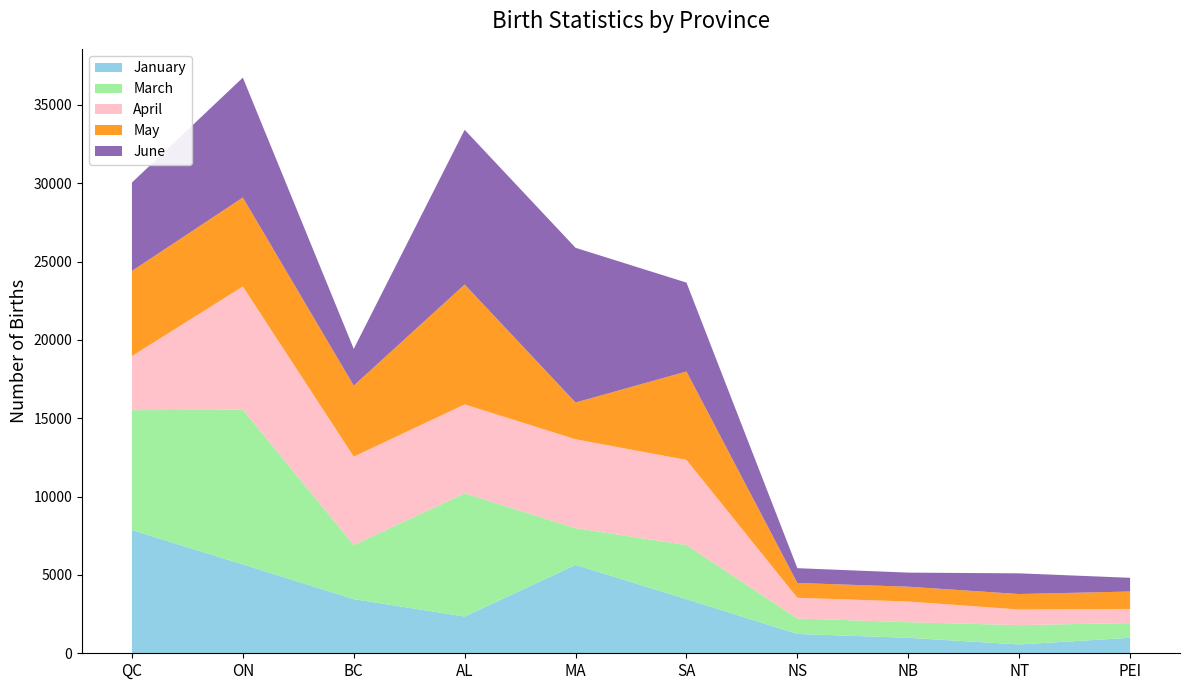

Reading right to left, what are all the values shown in this chart?

January: PEI=987	NT=564	NB=987	NS=1234	SA=3456	MA=5643	AL=2345	BC=3456	ON=5675	QC=7865
March: PEI=945	NT=1234	NB=997	NS=987	SA=3456	MA=2345	AL=7865	BC=3456	ON=9876	QC=7654
April: PEI=899	NT=997	NB=1321	NS=1321	SA=5432	MA=5675	AL=5678	BC=5643	ON=7865	QC=3456
May: PEI=1112	NT=987	NB=945	NS=945	SA=5643	MA=2345	AL=7654	BC=4532	ON=5678	QC=5432
June: PEI=876	NT=1321	NB=899	NS=945	SA=5675	MA=9876	AL=9876	BC=2345	ON=7654	QC=5643